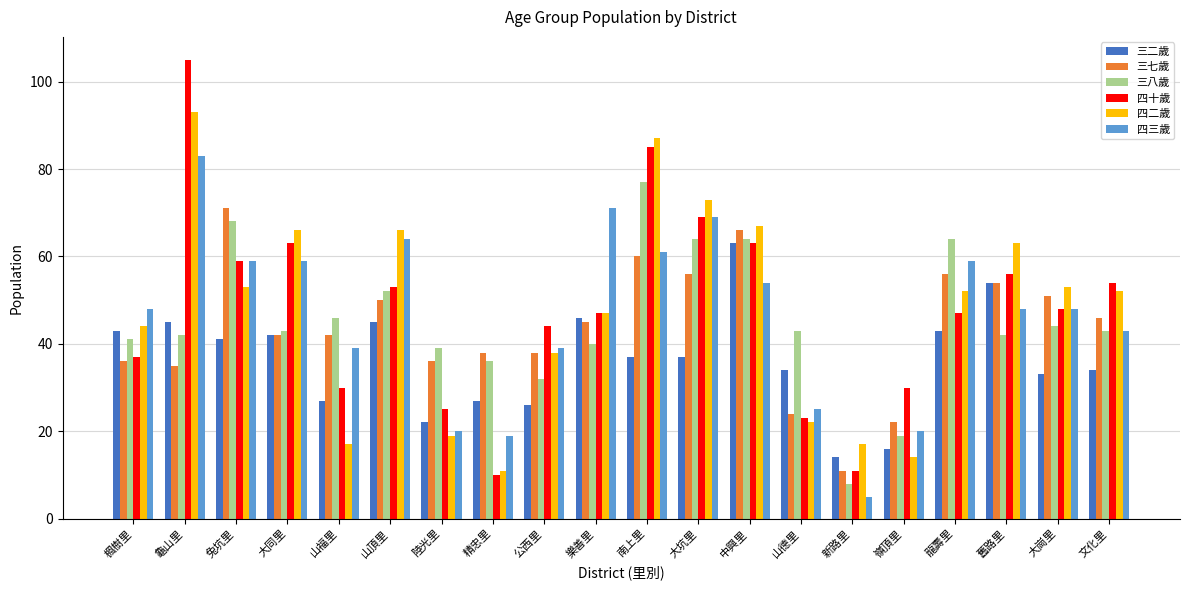

What is the spread (max minus min) of values at 山頂里?

21